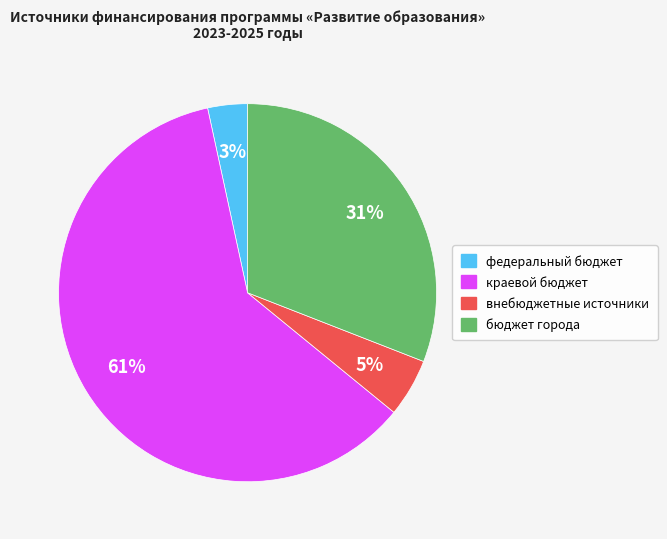

Rank the categories by value from lowest to highest.

федеральный бюджет, внебюджетные источники, бюджет города, краевой бюджет